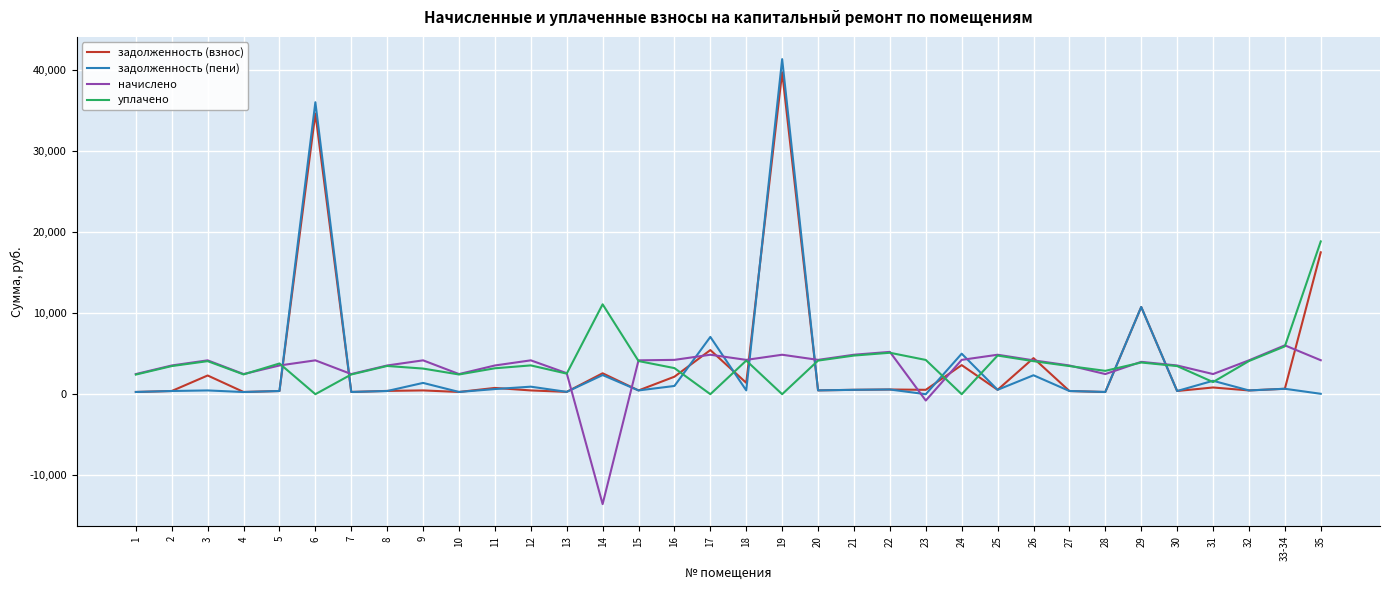

Which series has the largest range (max minus min)?

задолженность (пени)